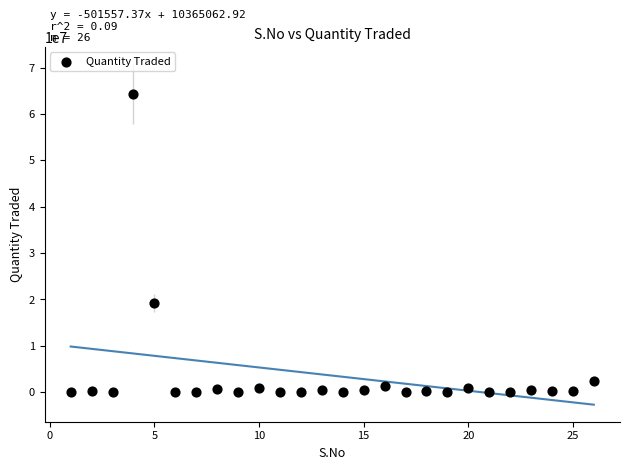

What Y value in the scatter plot is closest to 32173008?

19271537.9